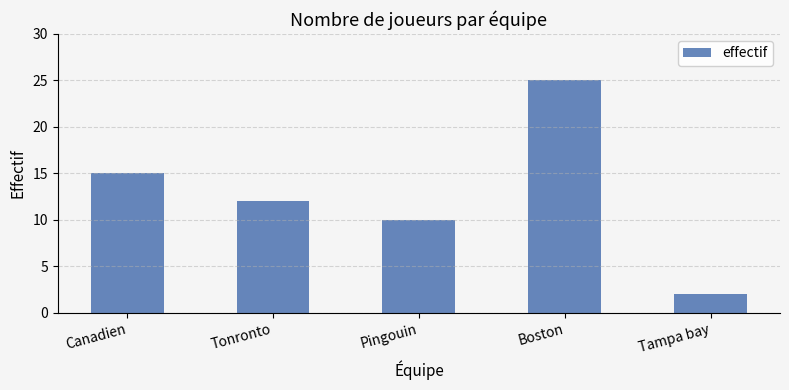

Rank the categories by value from highest to lowest.

Boston, Canadien, Tonronto, Pingouin, Tampa bay